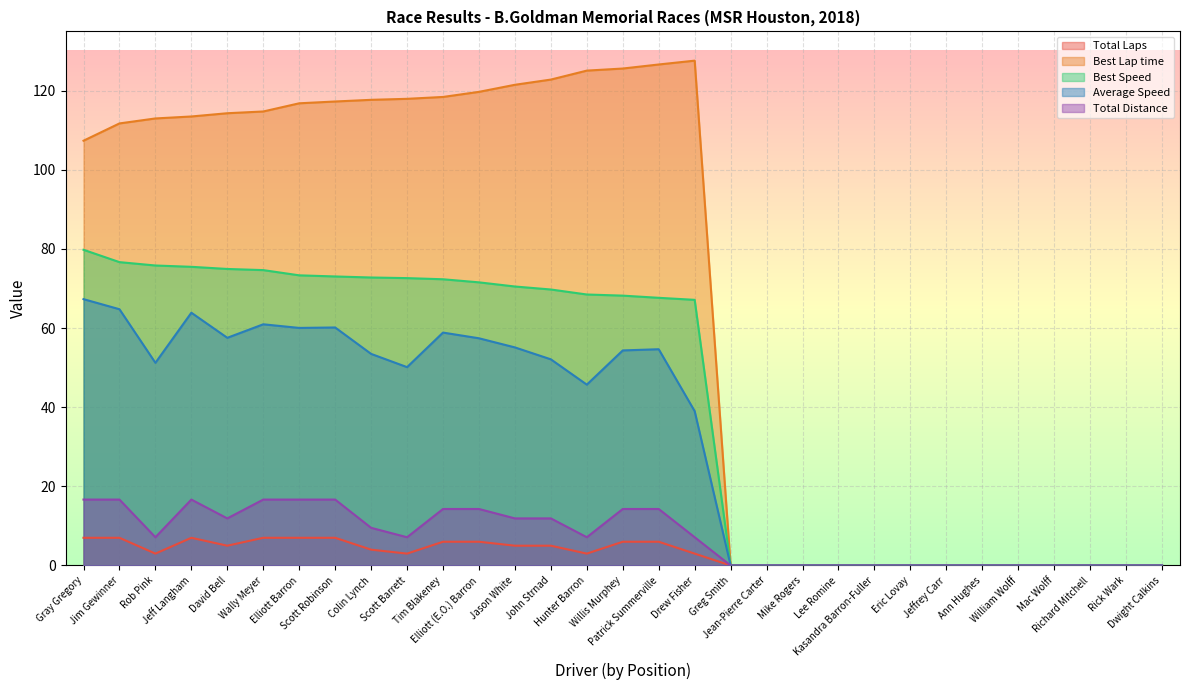

At which category is the sum across all series the highest?

Gray Gregory